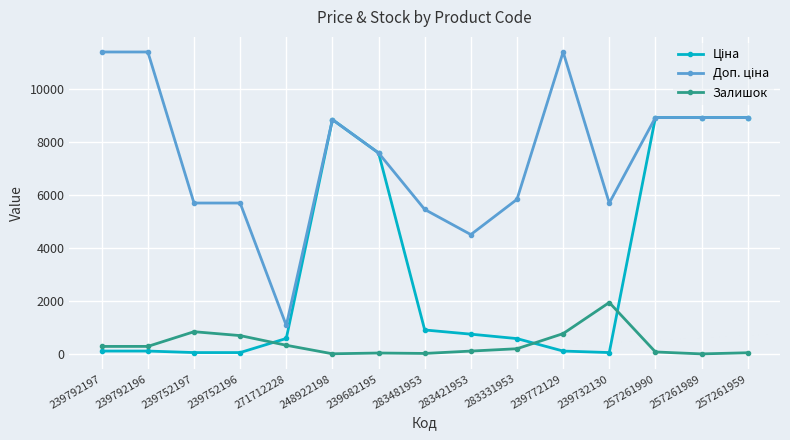

What is the maximum value shown in the chart?

11410.0